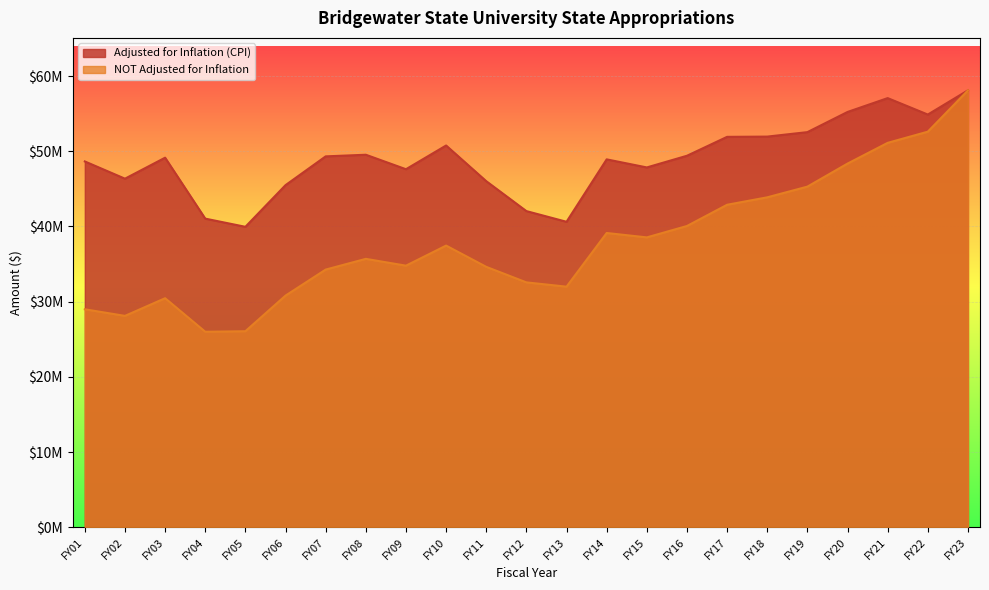

What are all the series names shown in the legend?

Adjusted for Inflation (CPI), NOT Adjusted for Inflation